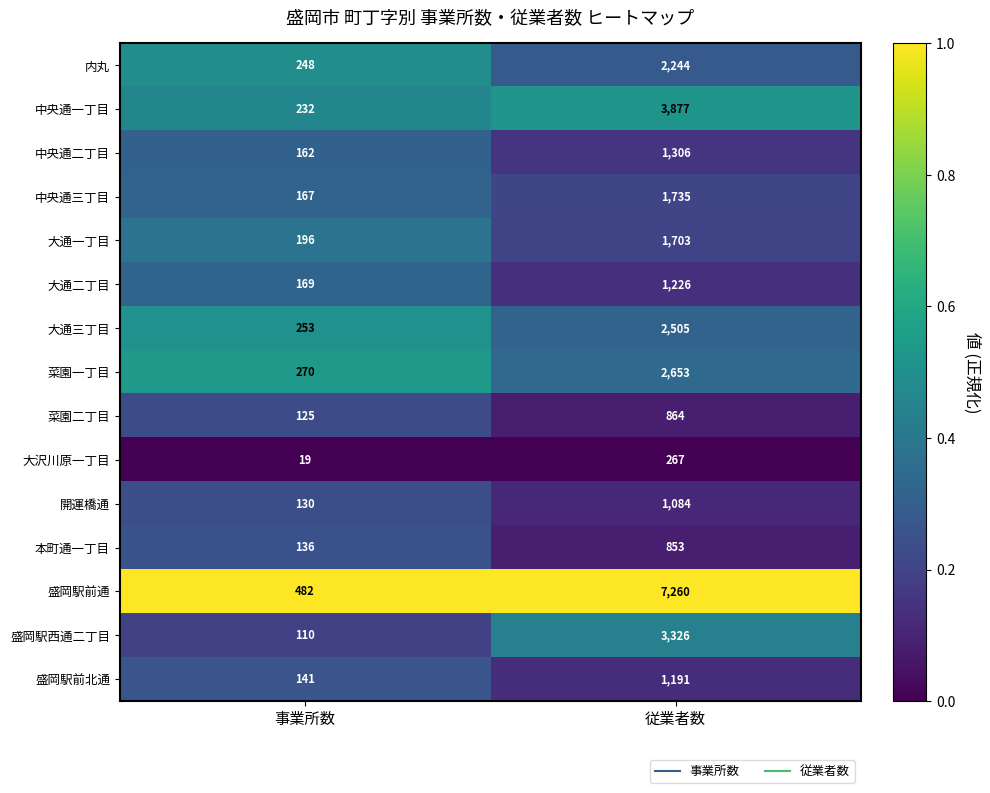

True or false: 中央通二丁目 has a value of 162 at 事業所数.

True